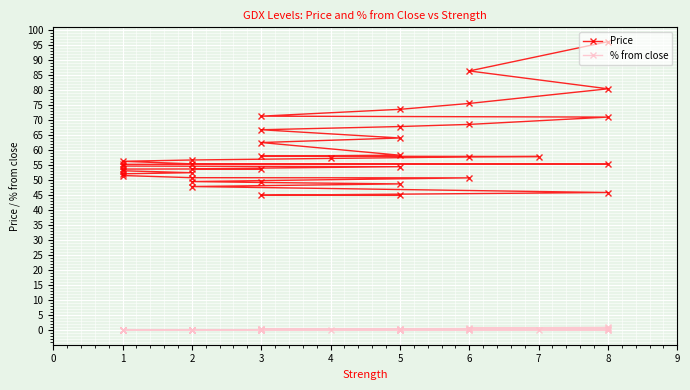

Does the chart display data point markers on the line(s)?

Yes